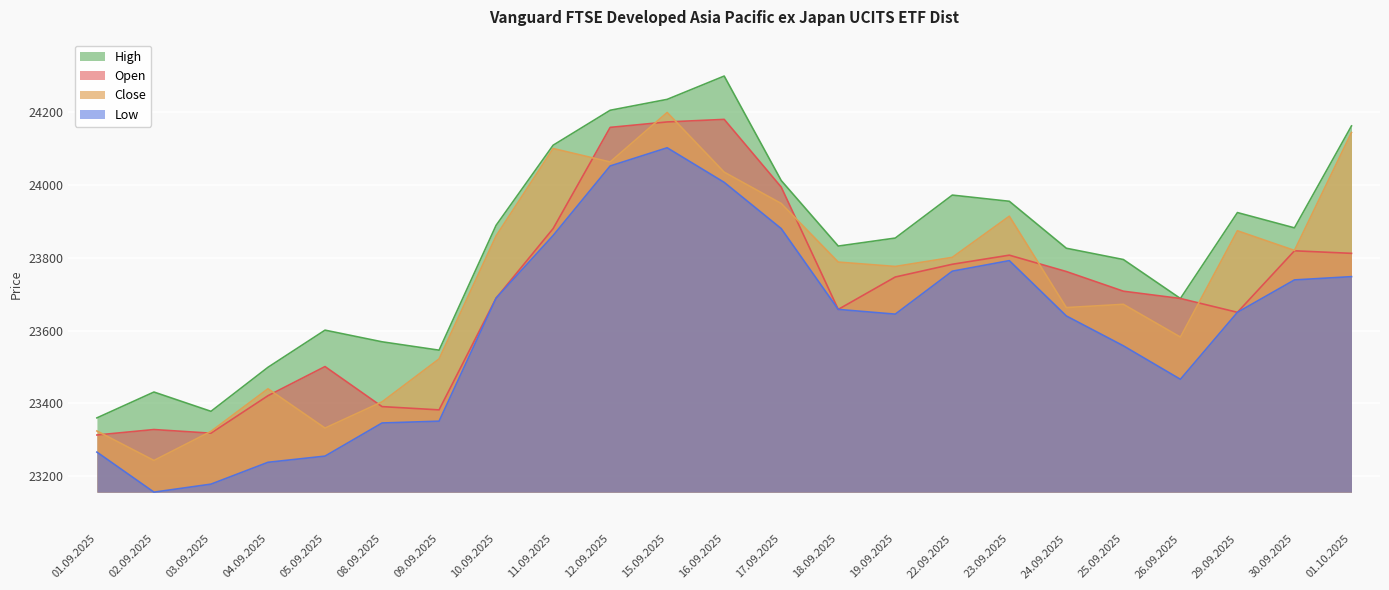

At which label does Close reach its peak?

15.09.2025